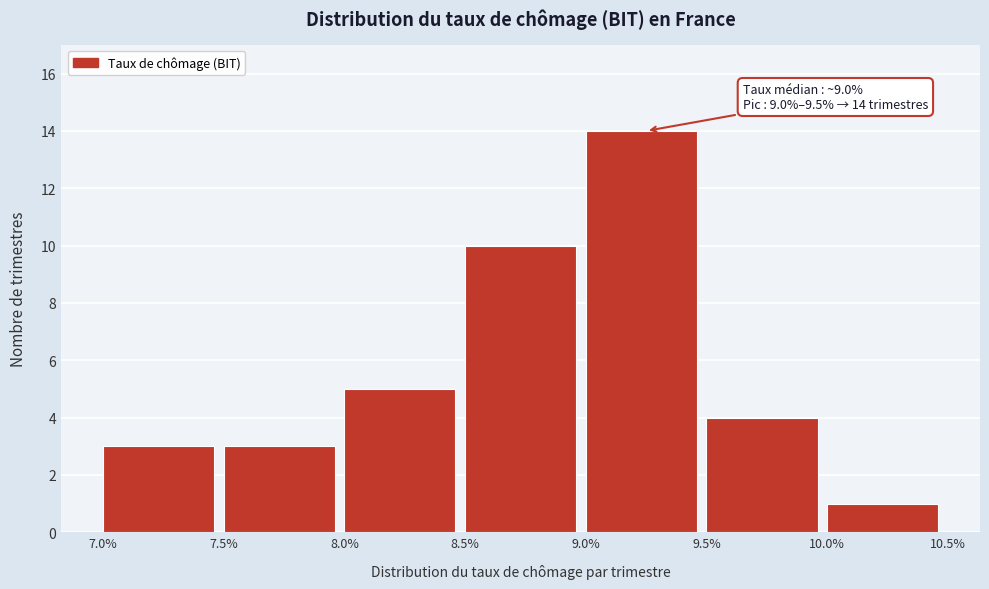

Over which range of the x-axis is the bar tallest?

9.0% to 9.5%